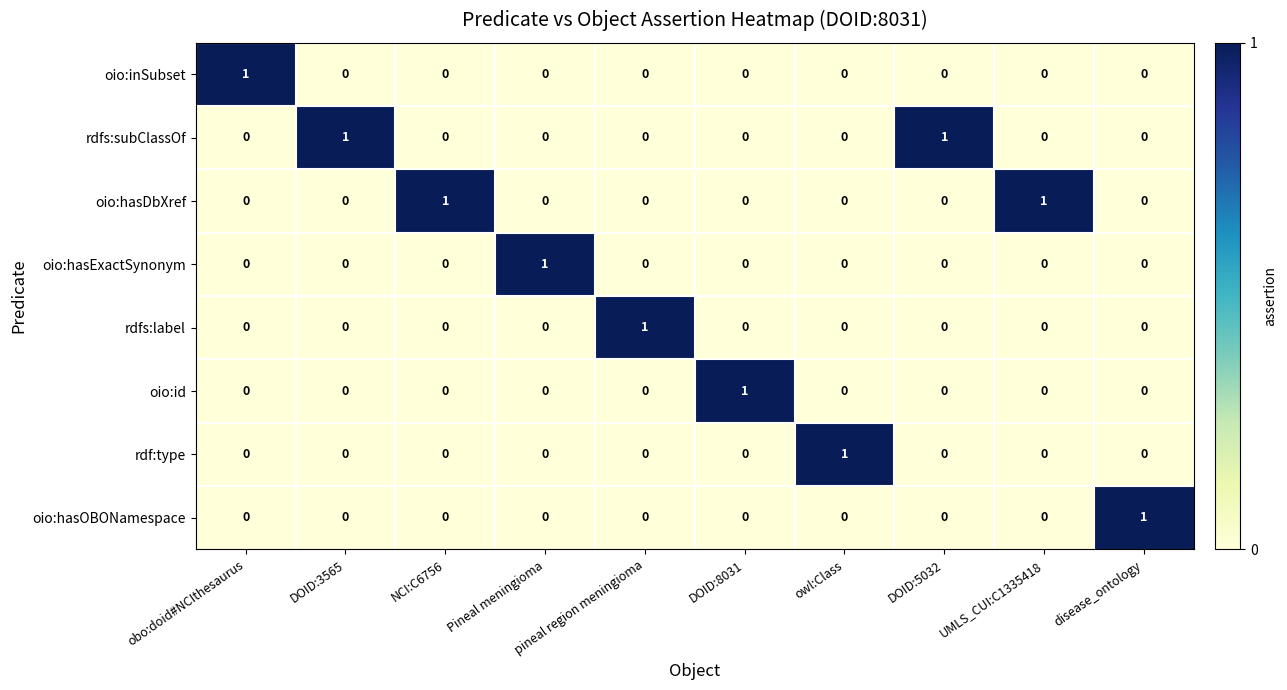

At which label does oio:hasExactSynonym reach its peak?

Pineal meningioma